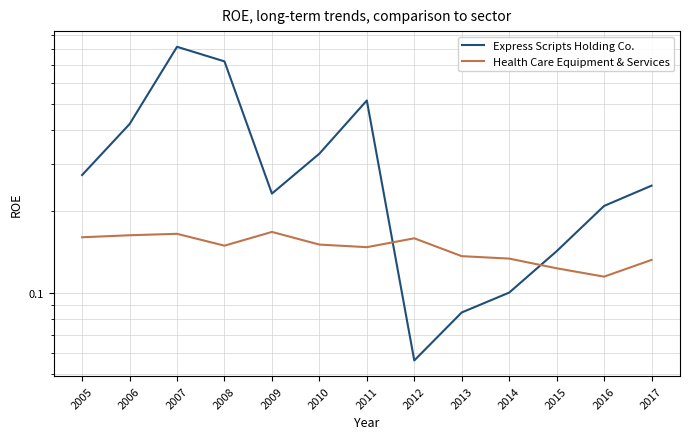

How many categories are shown in the chart?

13